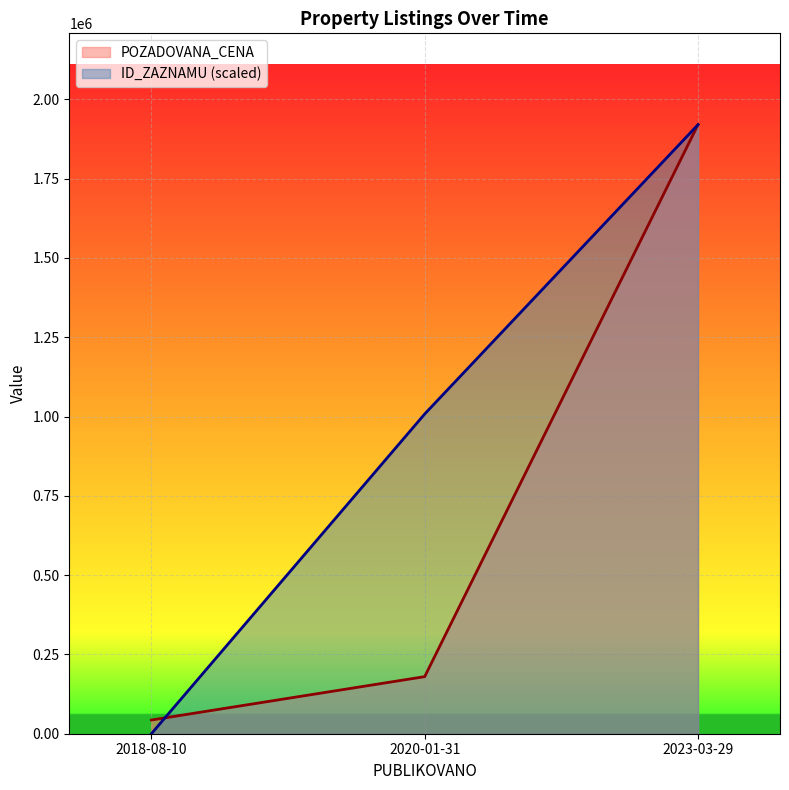

What is the value of the ID_ZAZNAMU point at the 3rd from the left?

1920300.0